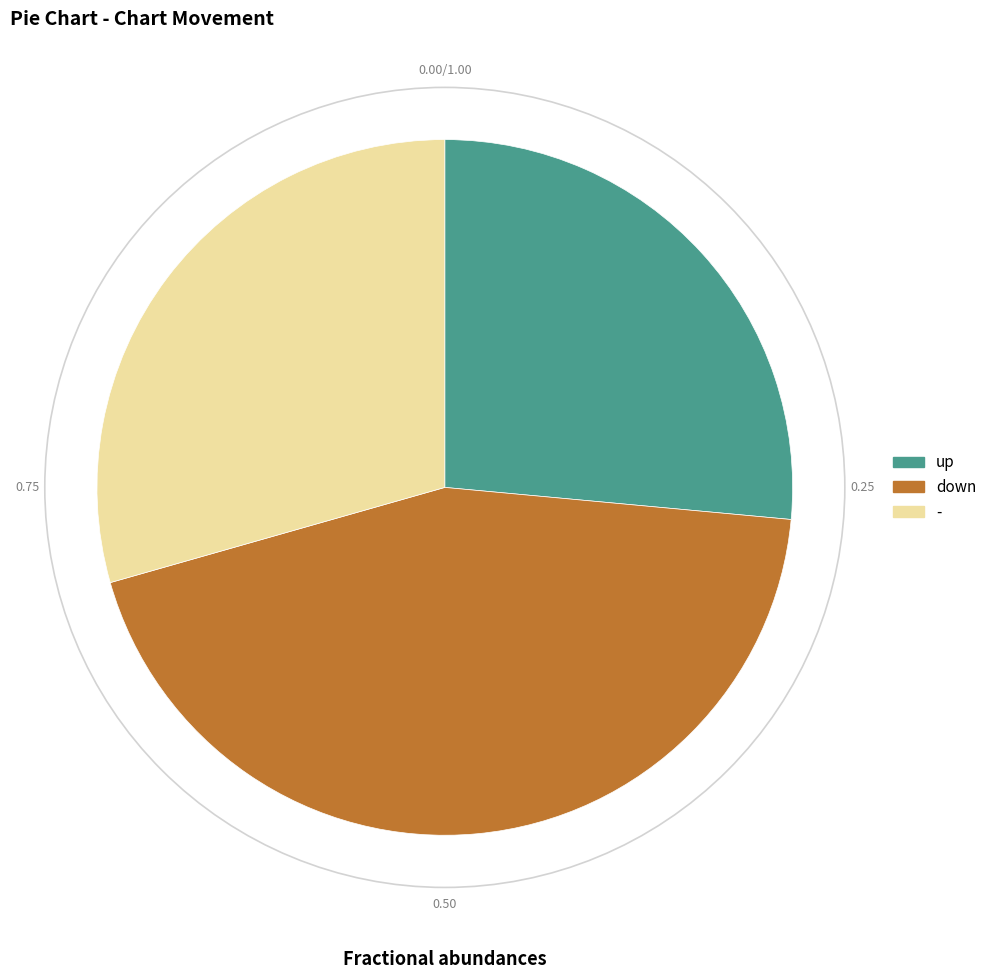

Is it true that up is 21% of the pie?

False